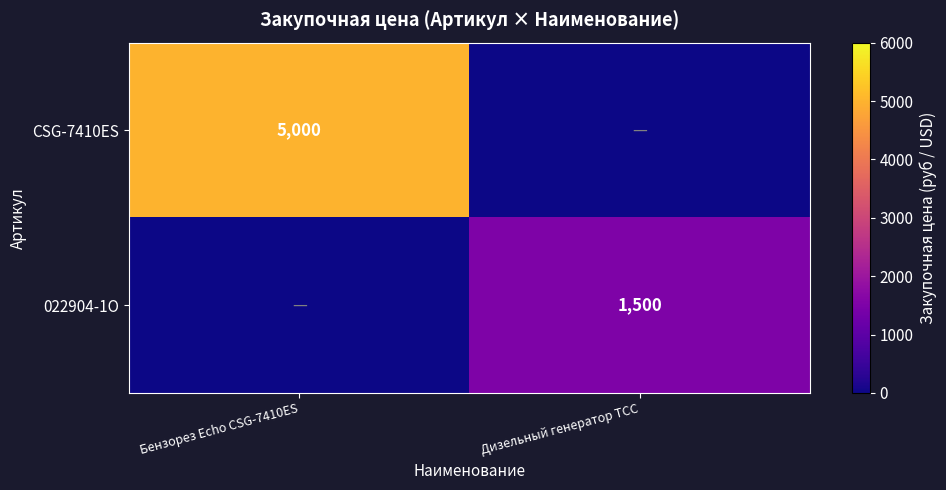

The value of 022904-1O at Дизельный генератор ТСС is 2688. True or false?

False